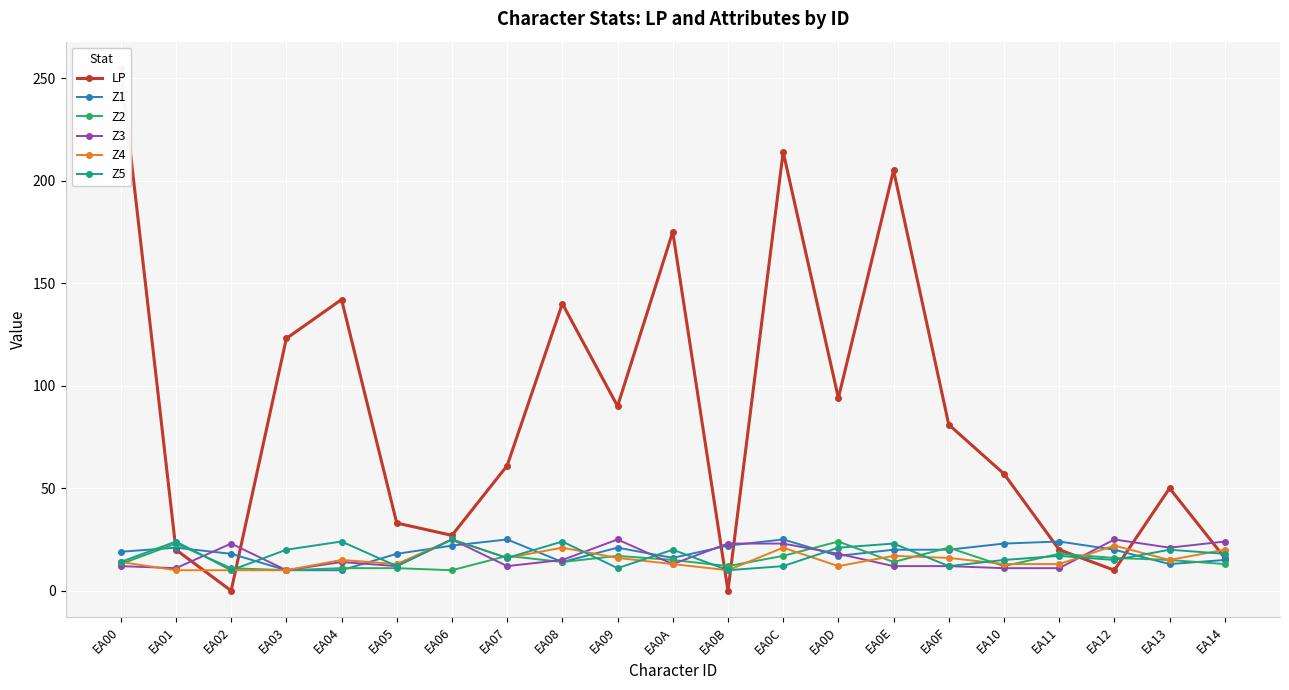

The Z2 series shows 12 at EA0B. True or false?

True